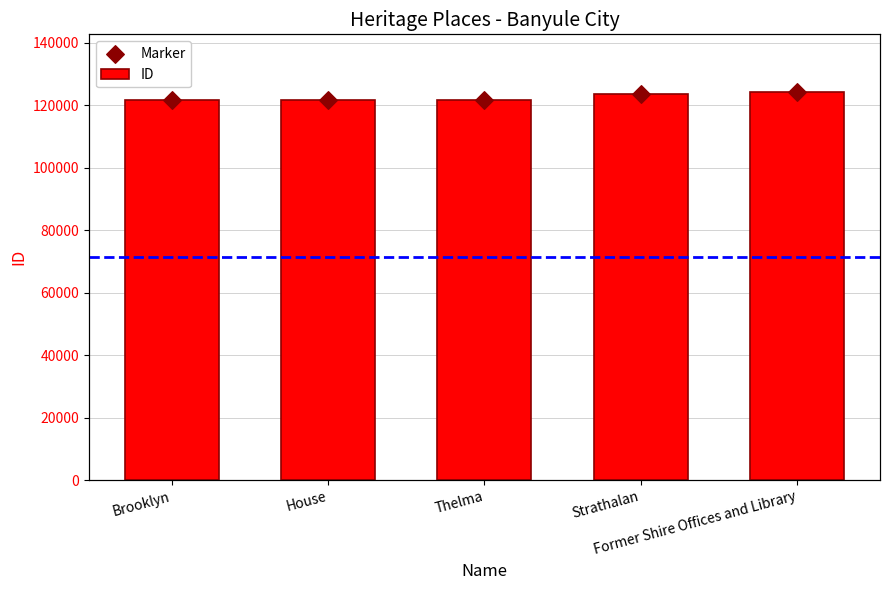

Between Thelma and Brooklyn, which is larger?

Thelma